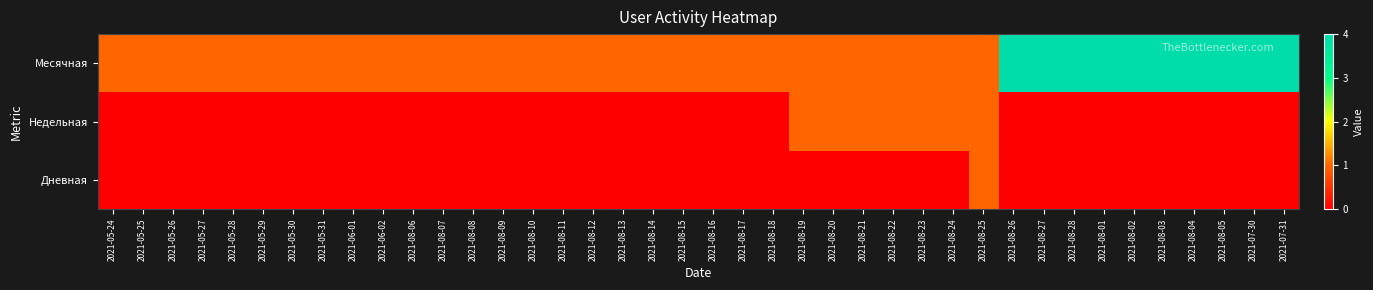

At which category is the sum across all series the highest?

2021-08-26